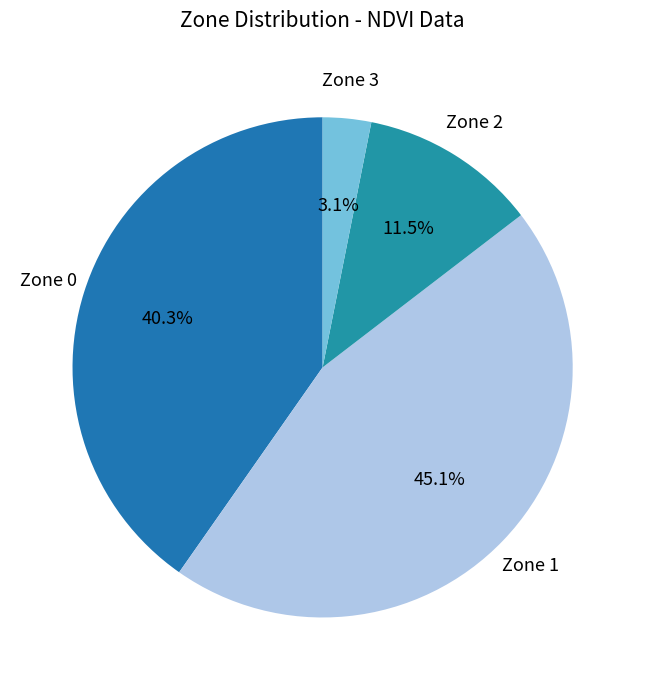

How many slices are in this pie chart?

4